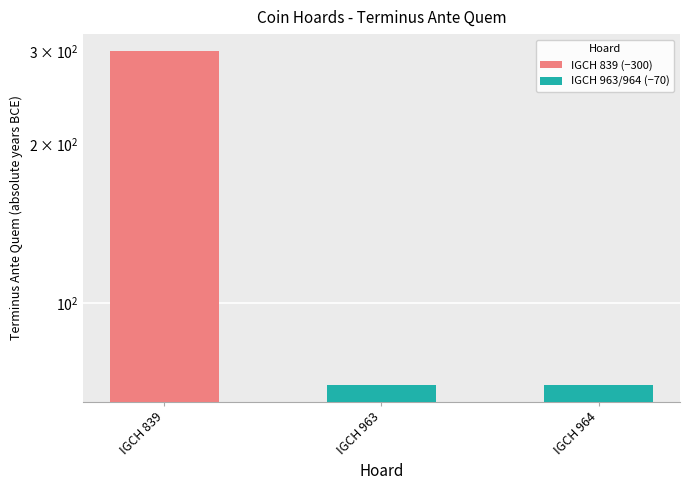

Does the chart contain stacked bars?

No